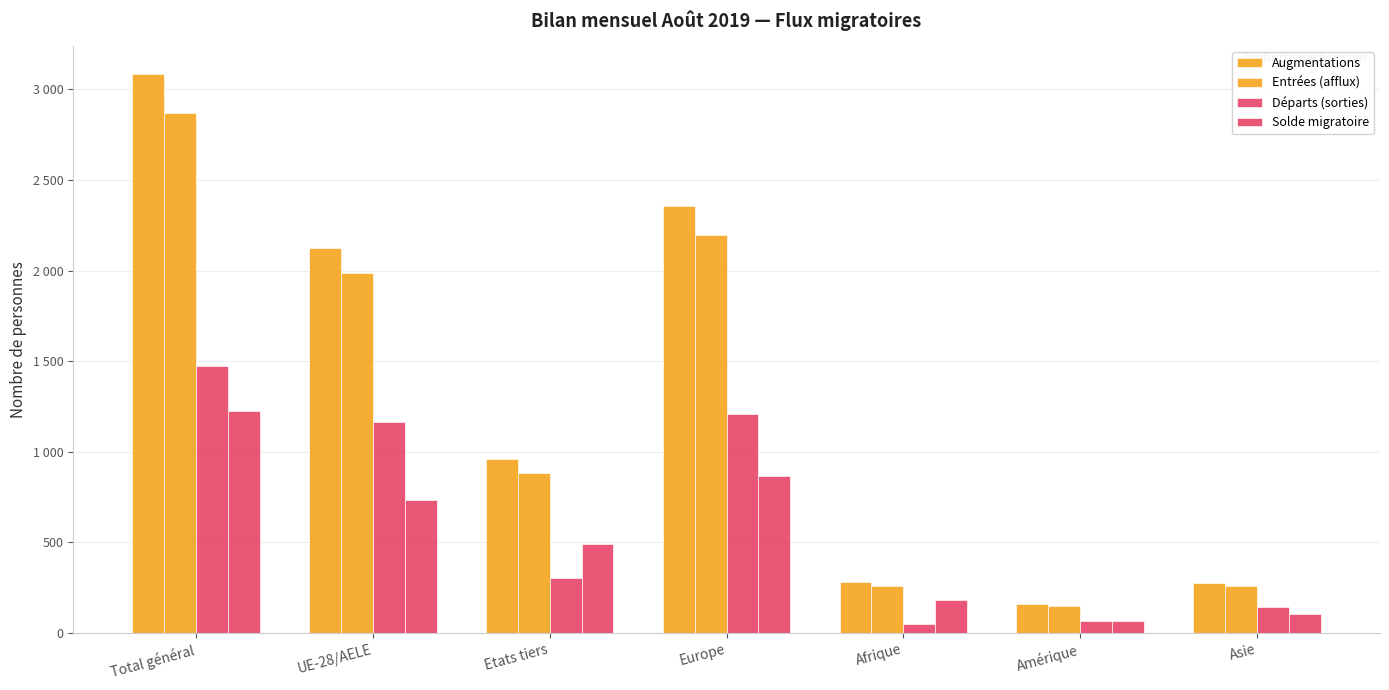

Does the chart contain stacked bars?

No